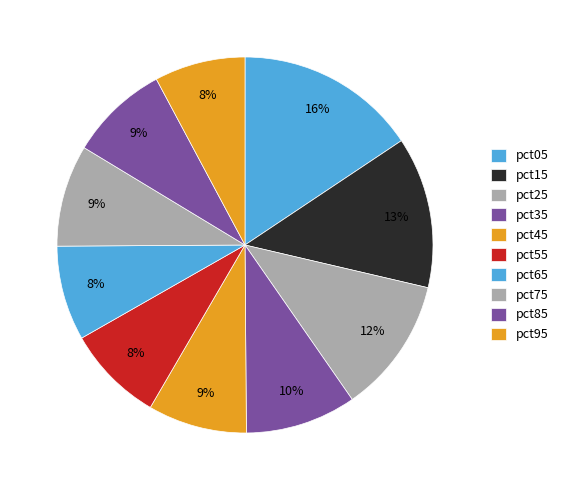

Count the number of slices in the pie.

10